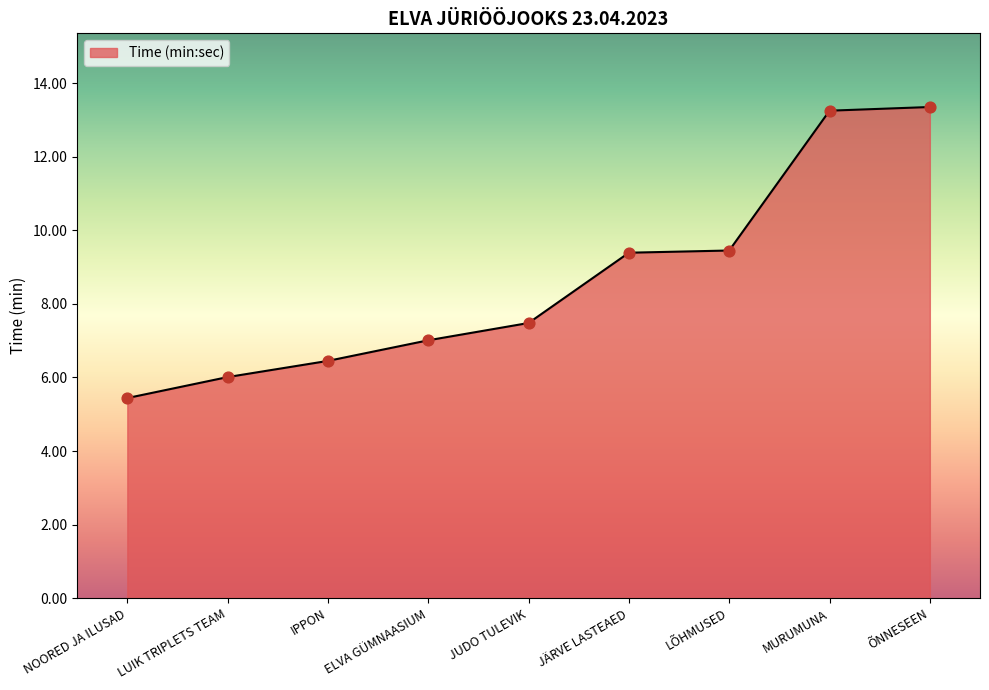

What is the change in value from JUDO TULEVIK to ÕNNESEEN?

+5.9